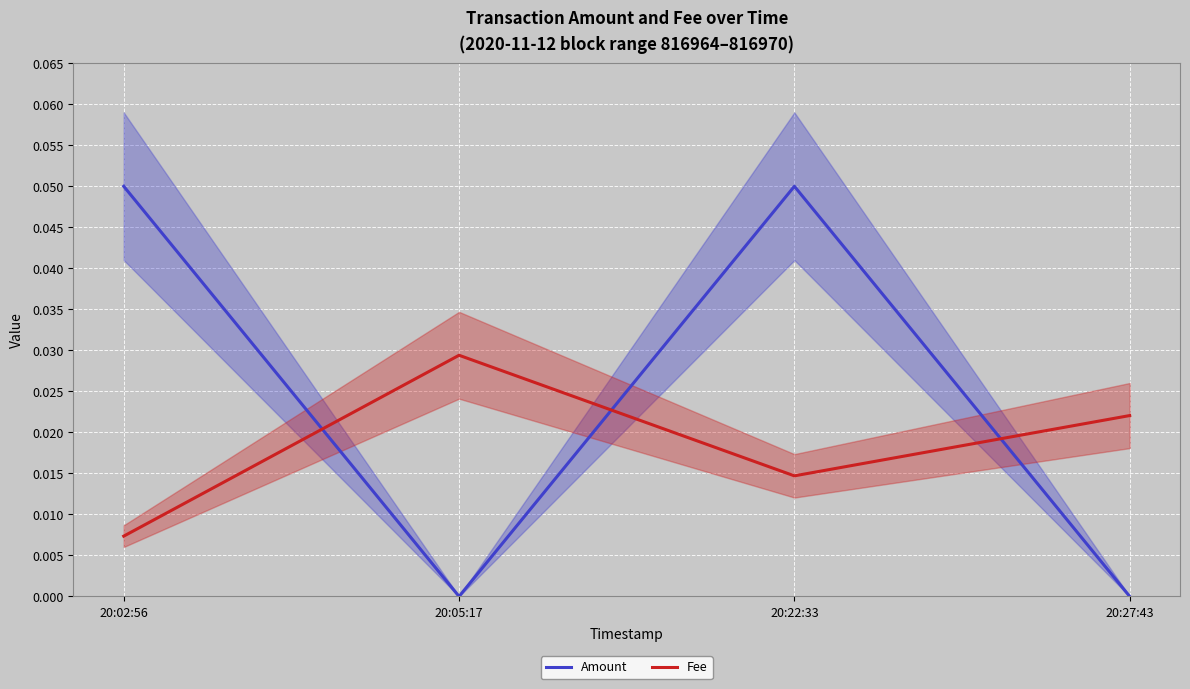

Which category has the lowest value in the Amount series?

20:05:17